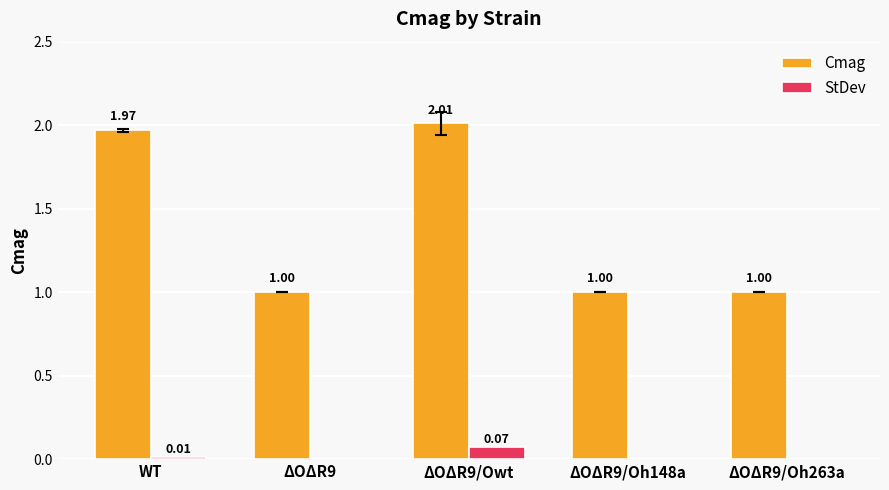

At which category is the sum across all series the highest?

ΔOΔR9/Owt